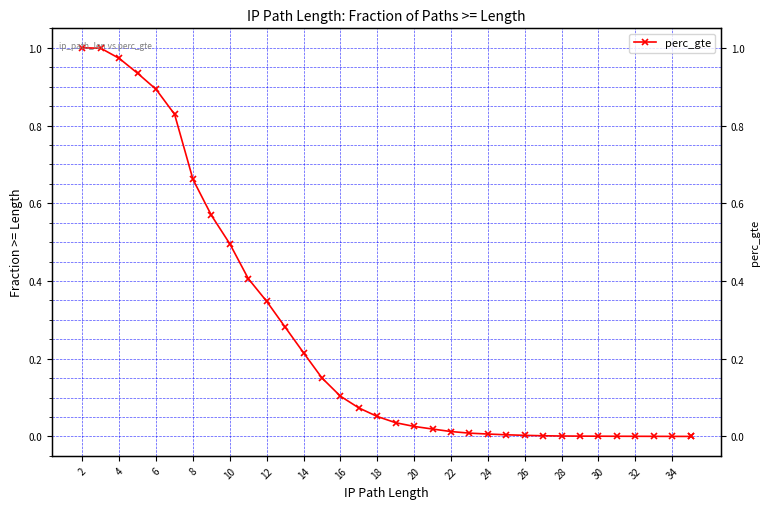

What is the sum of all values?

9.1